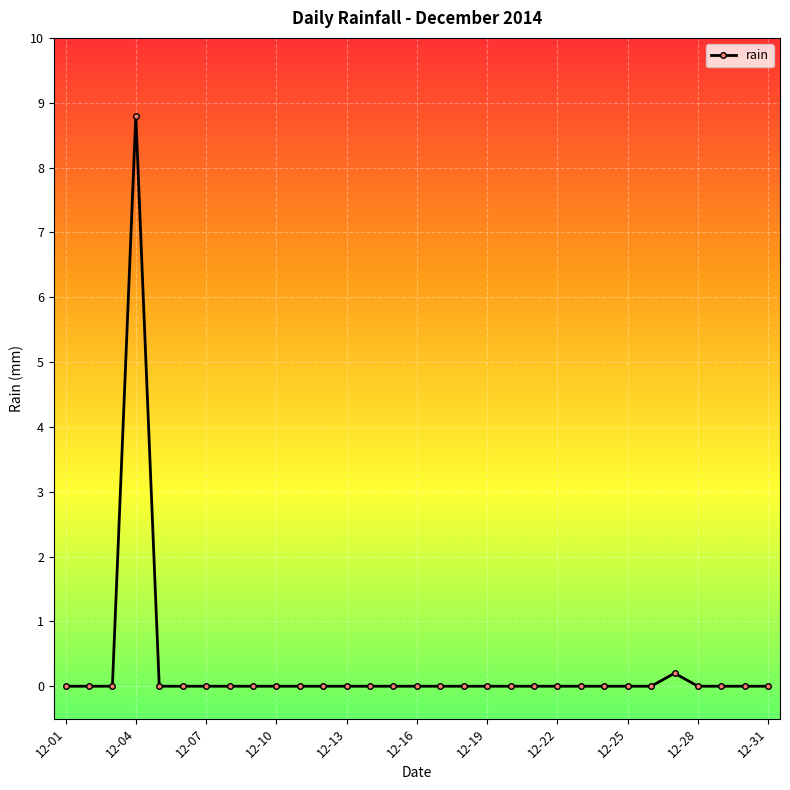

What is the greatest value displayed?

8.8